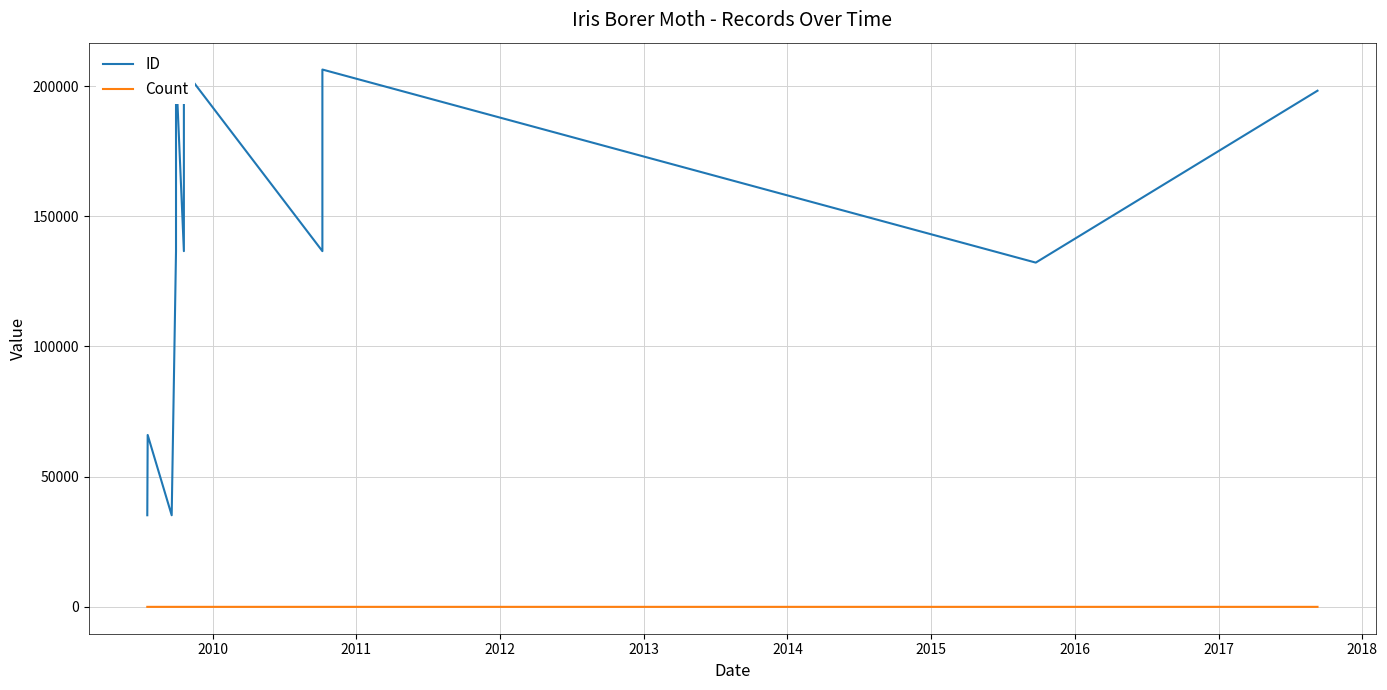

True or false: Count has a value of 2 at 2017.

False